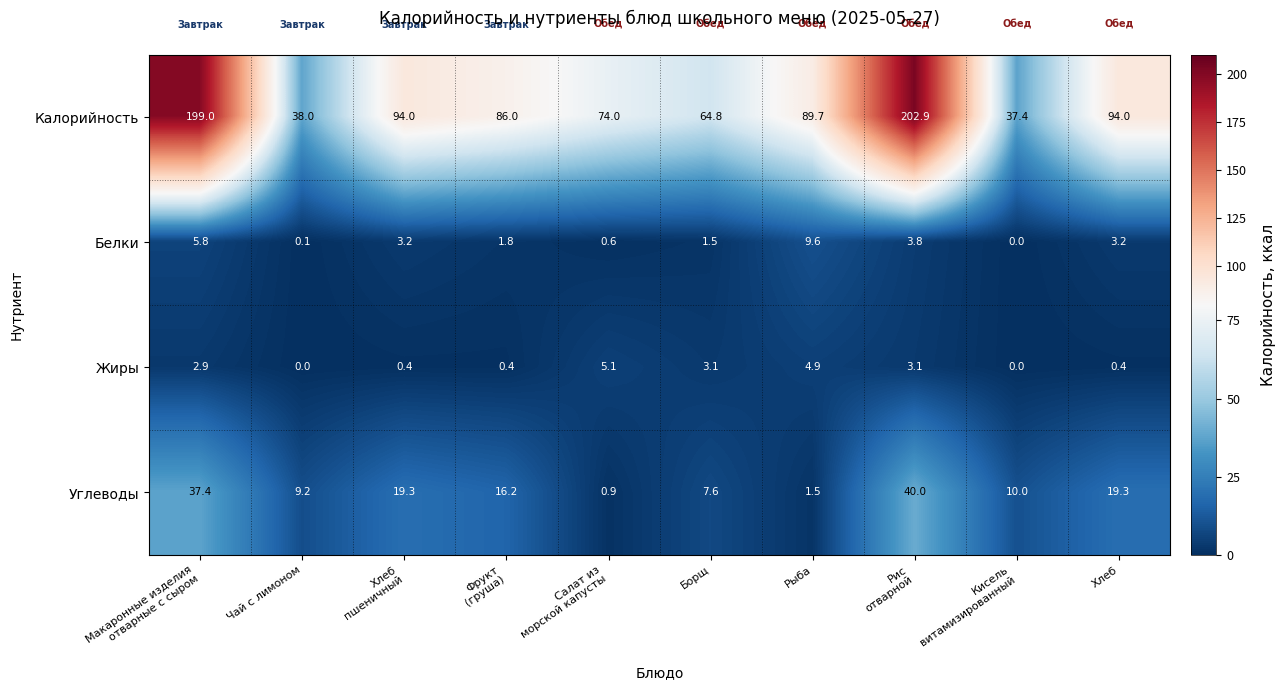

What is the difference between the Углеводы values at Борщ and Хлеб?

11.7